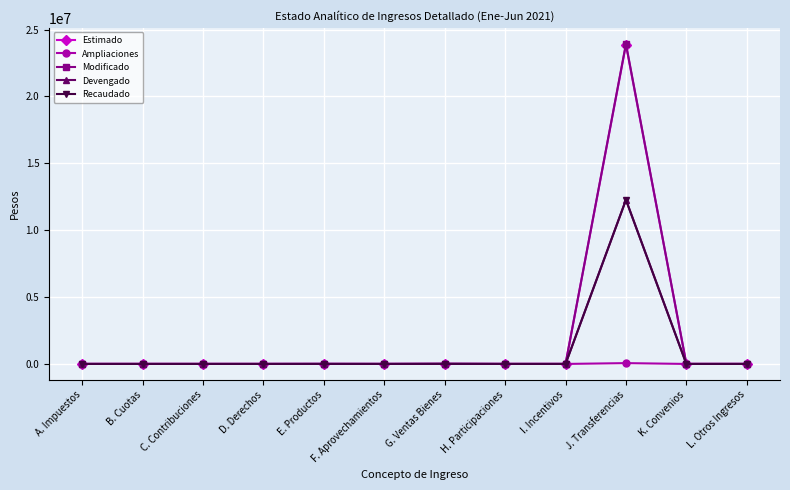

At which category is the sum across all series the highest?

J. Transferencias